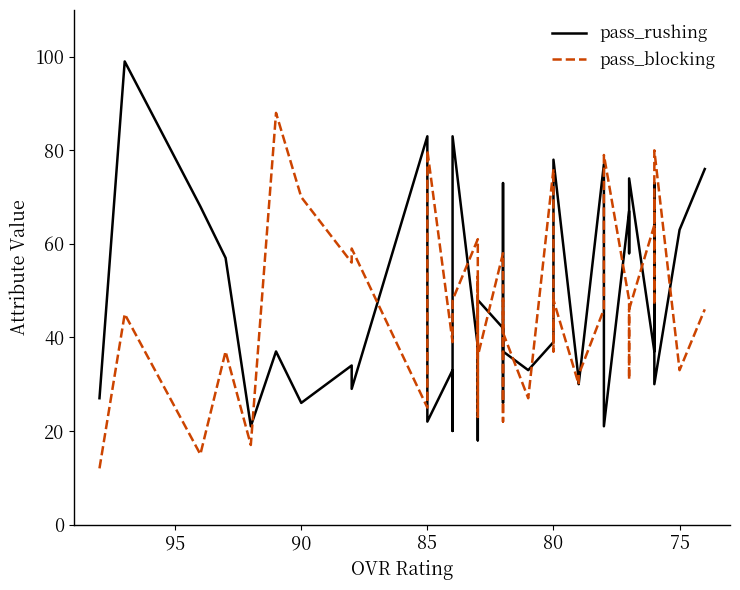

The pass_rushing series shows 68 at 80. True or false?

True